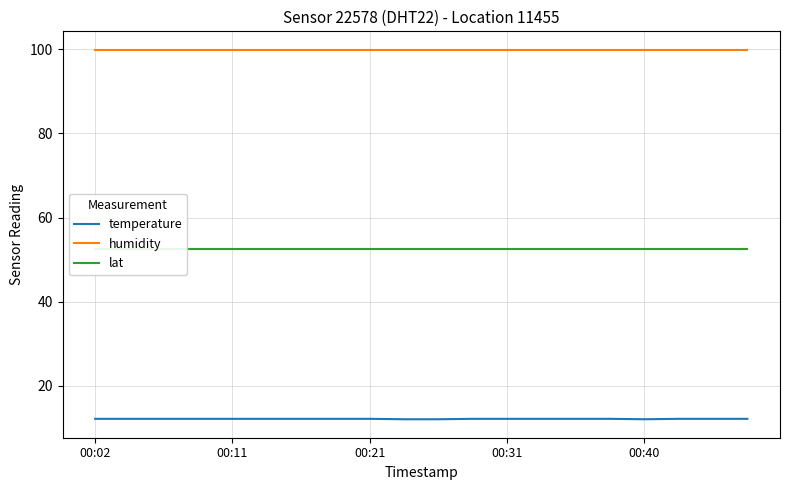

What is the value of the lat point at the 4th from the left?

52.4